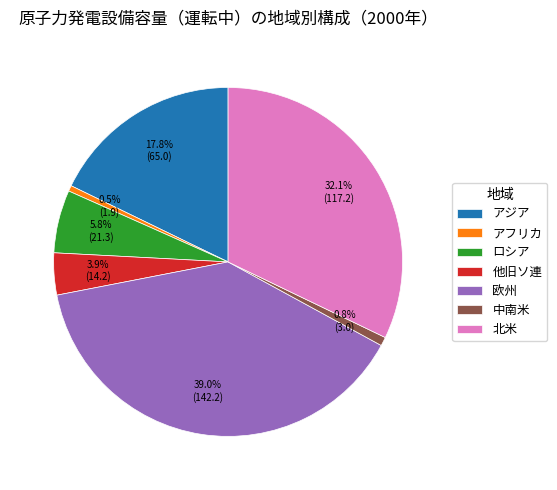

Approximately how many times larger is the value at 中南米 compared to 他旧ソ連?

0.2